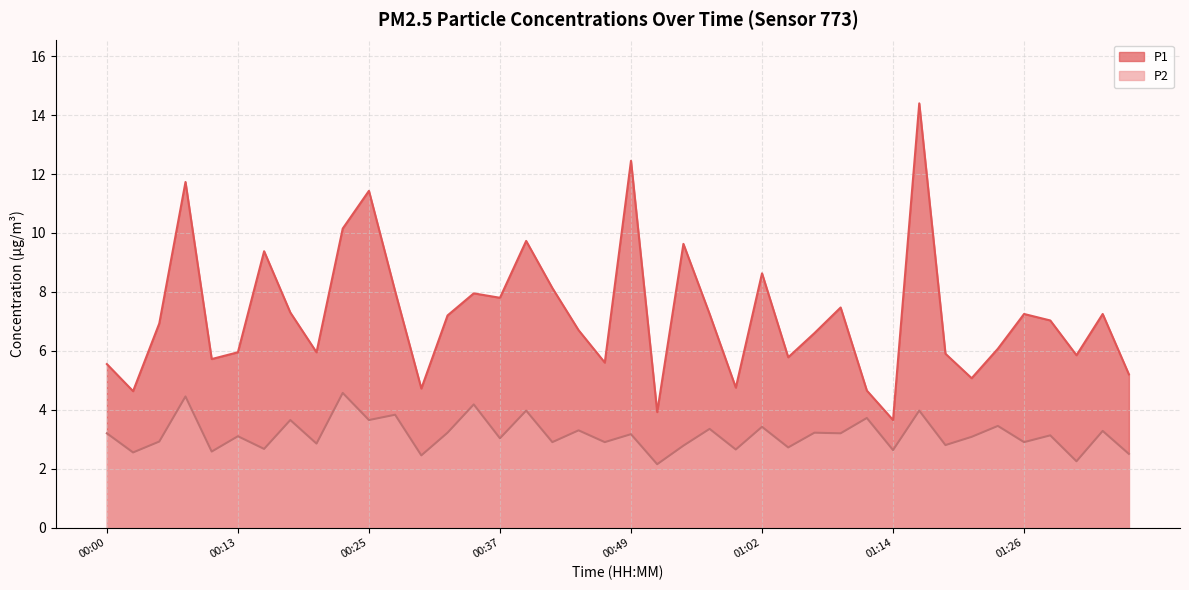

At which category does the chart reach its minimum across all series?

00:52